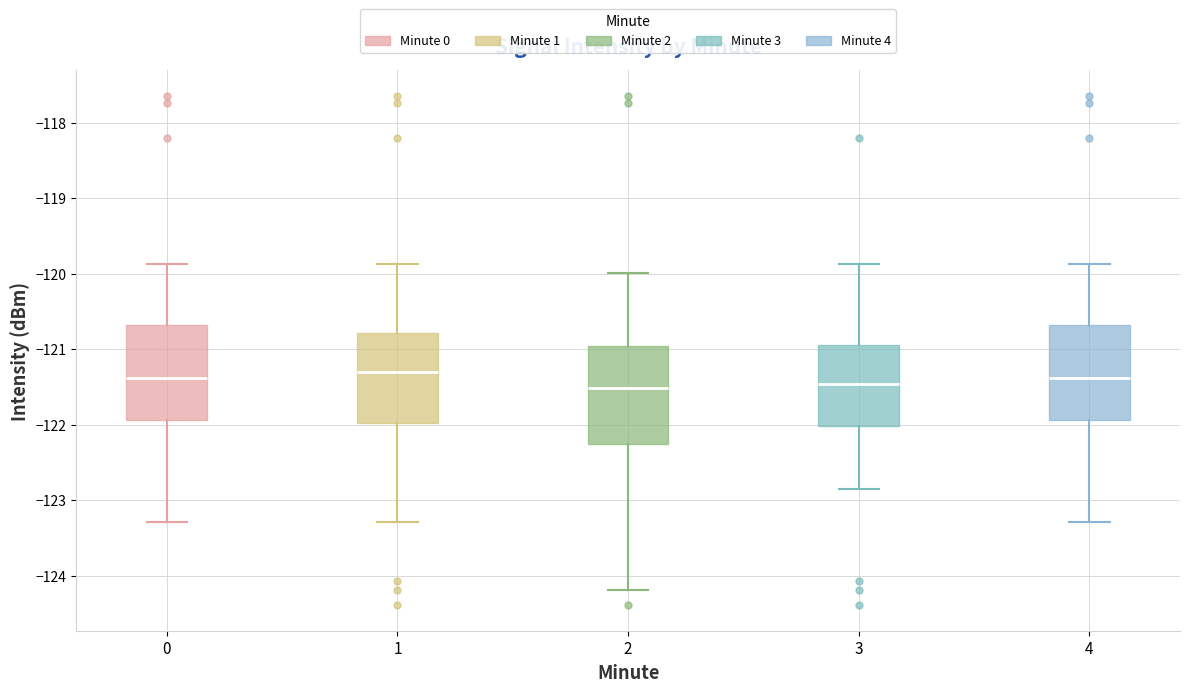

Where does the median line of the box at x = 2 sit on the y-axis? The values are not printed on the chart, so give them approximately, as read against the axis.

-121.5